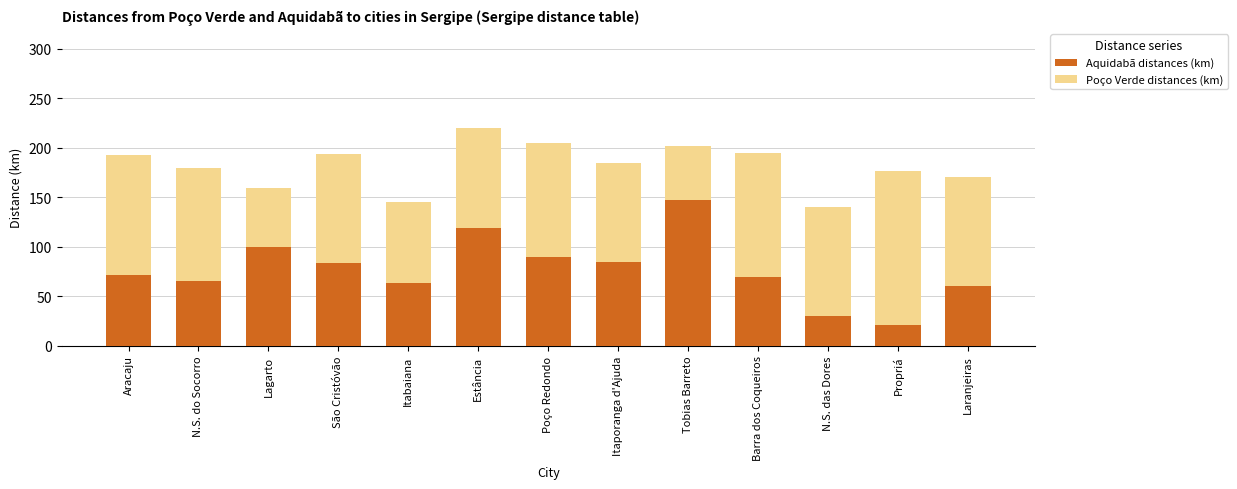

The value of Aquidabã distances (km) at N.S. das Dores is 41. True or false?

False